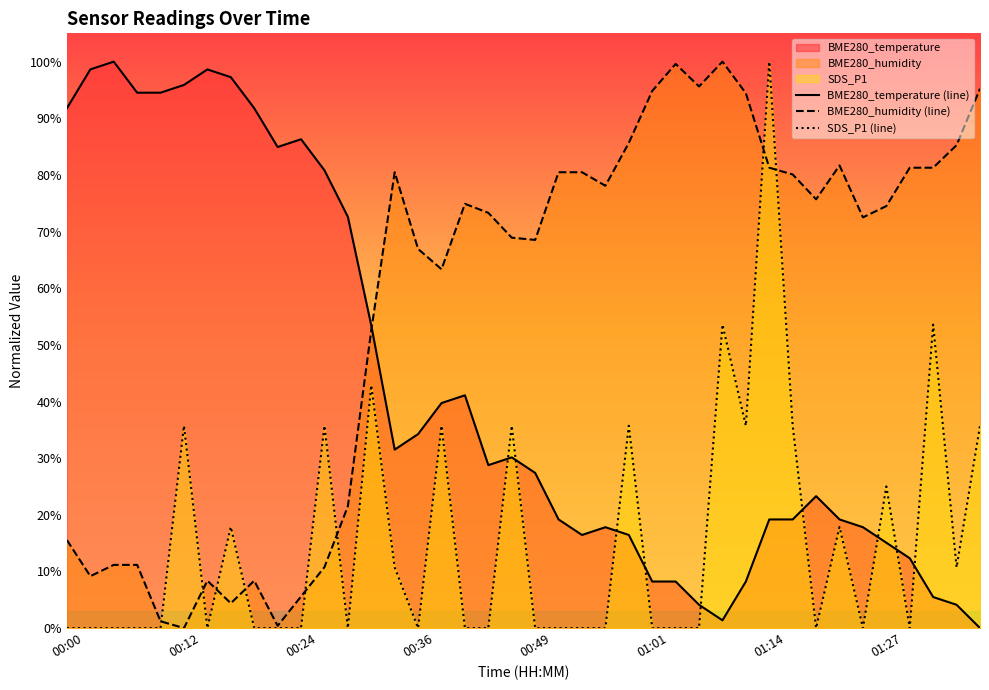

What is the sum of all BME280_temperature (line) values?

17.1